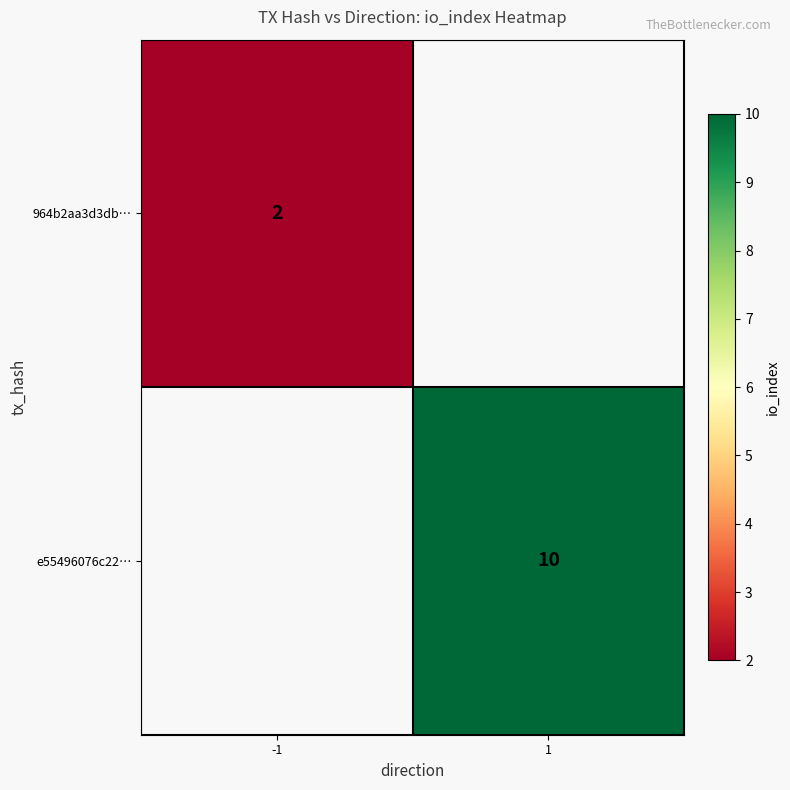

Which category has the lowest value across all series?

-1